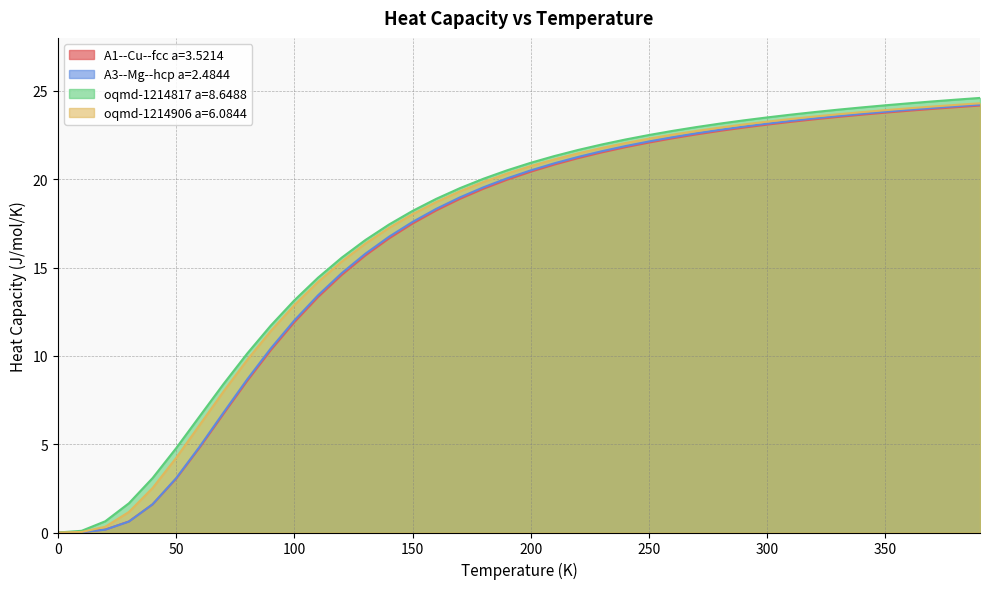

True or false: oqmd-1214817 a=8.6488 and oqmd-1214906 a=6.0844 intersect in this chart.

False